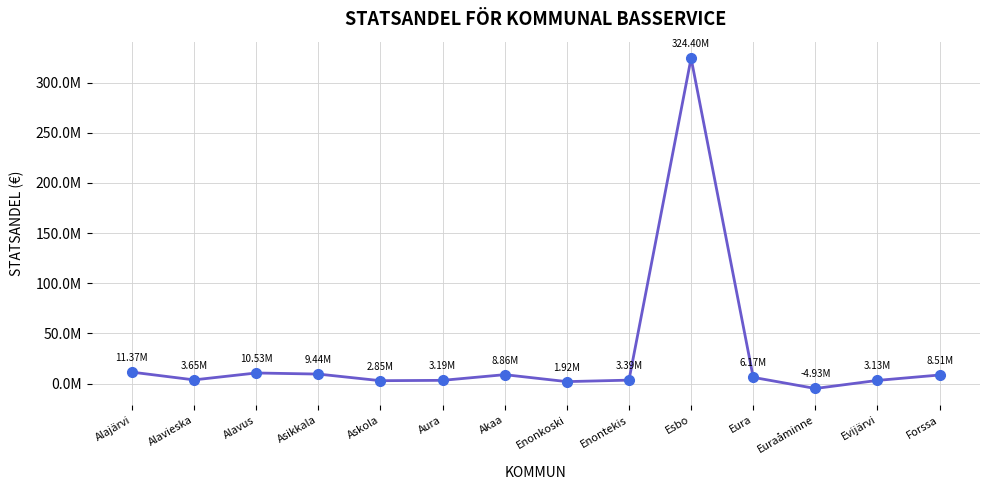

Is this an area chart (filled region under the line)?

No